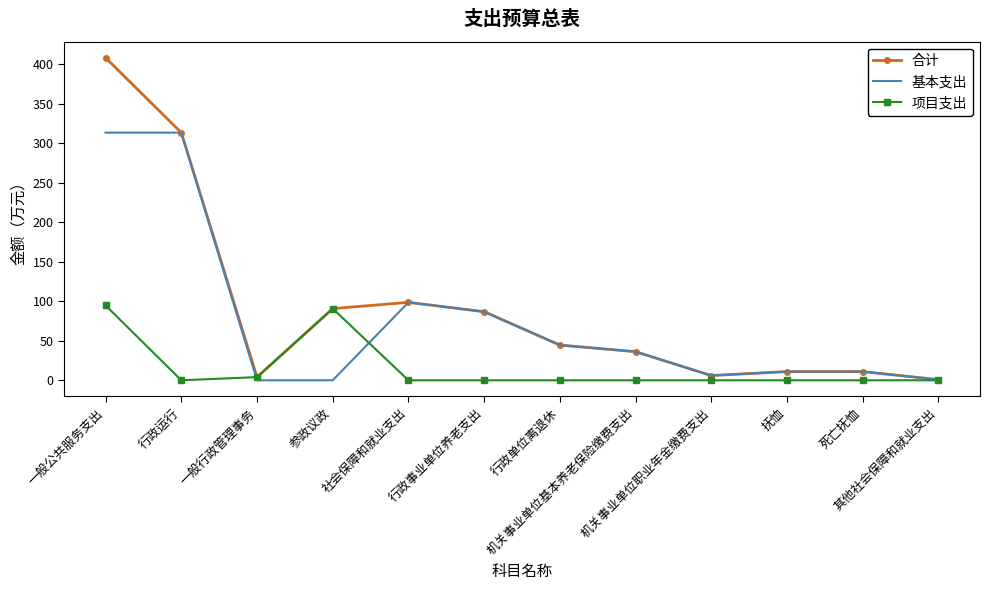

Which series has the widest spread of values?

合计